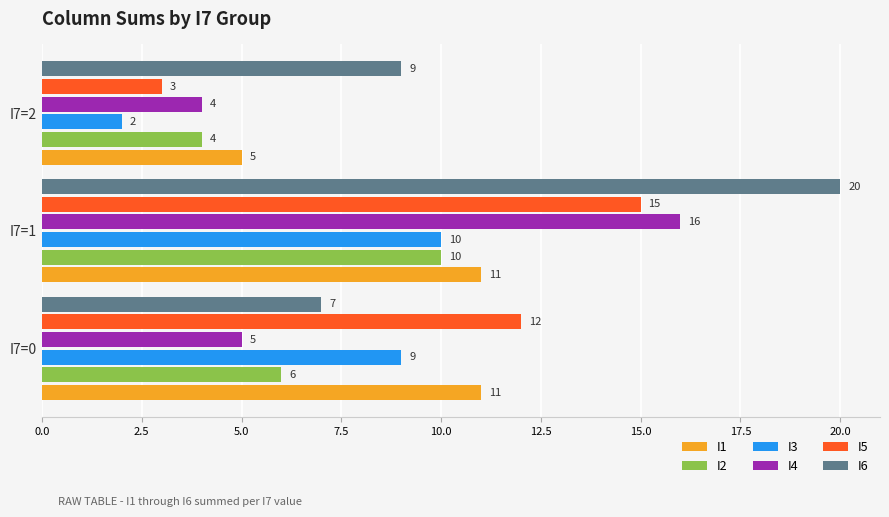

How many data points does each series have?

3